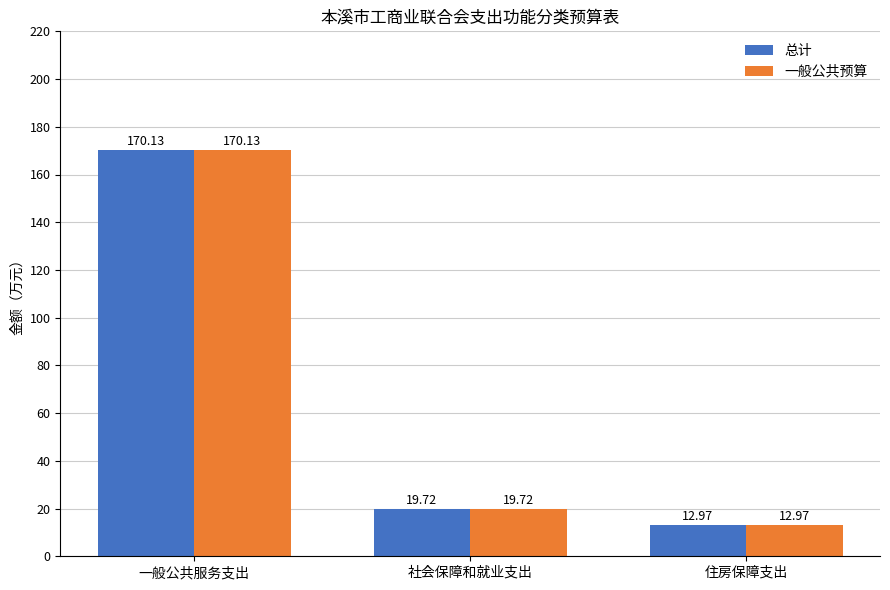

Is it true that 总计 equals 170.1 at 一般公共服务支出?

True